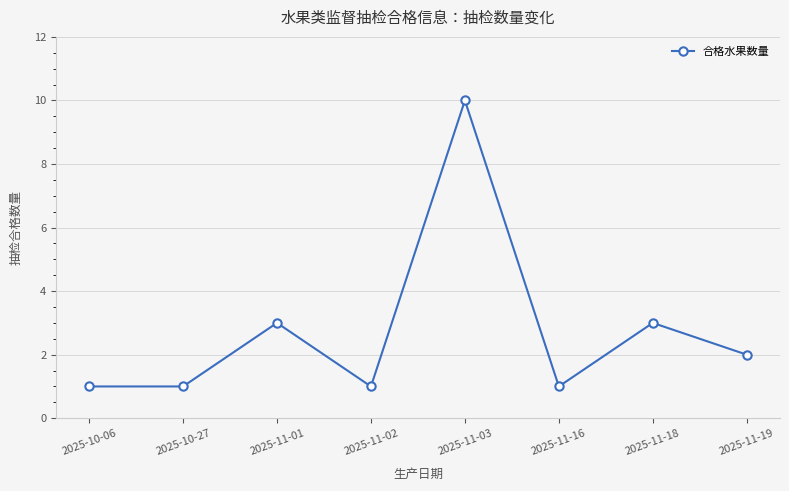

True or false: the data has more than 2 interior local peaks.

True